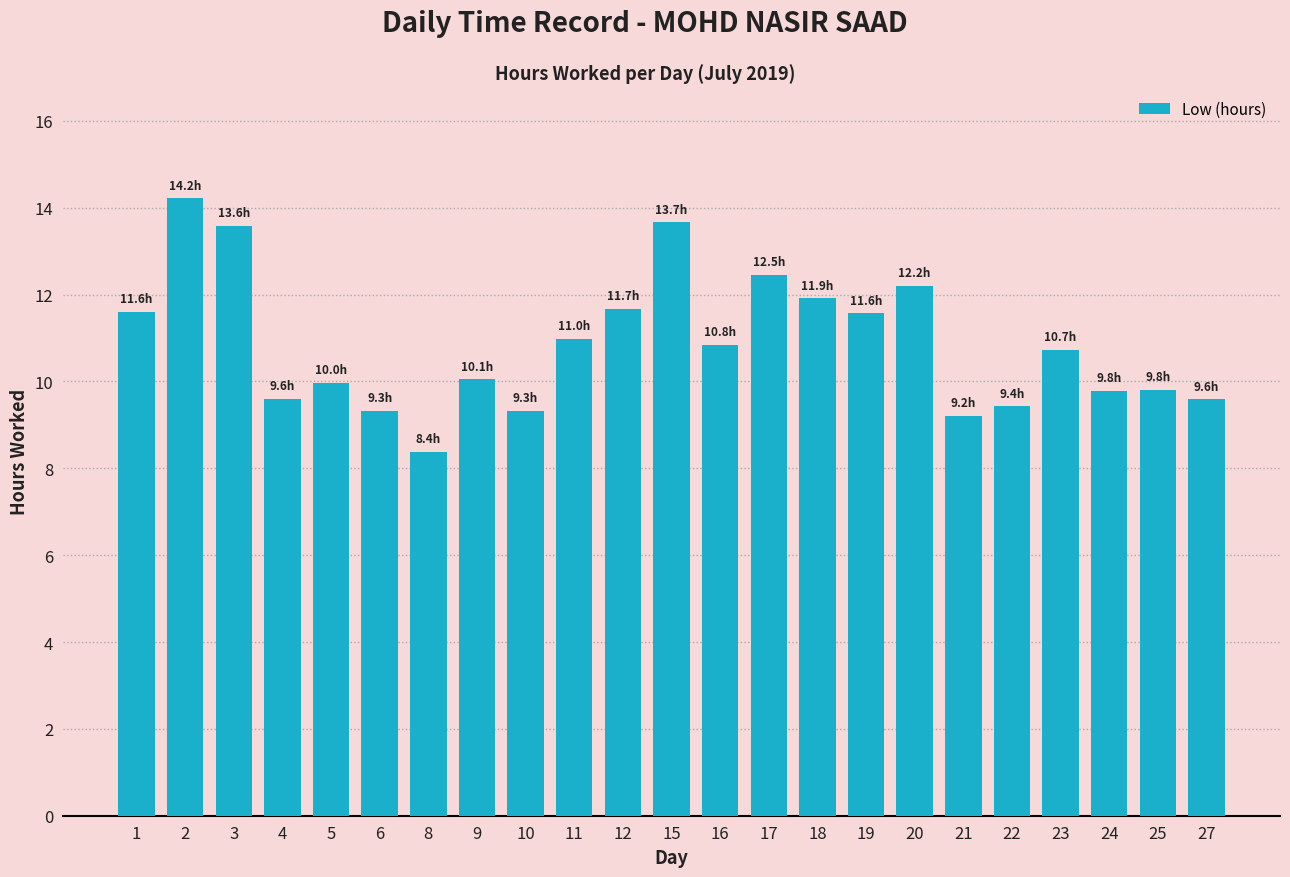

What is the sum of all values?

250.0